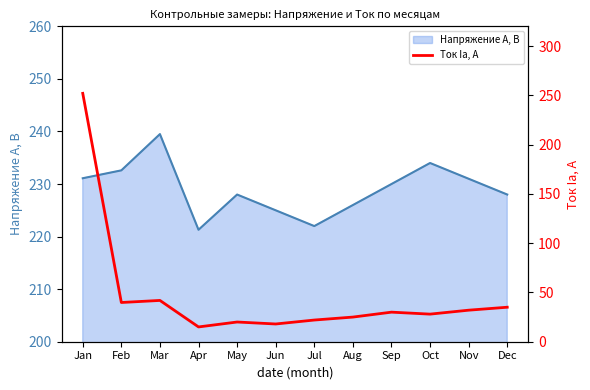

Reading right to left, what are all the values shown in this chart?

35.0	32.0	28.0	30.0	25.0	22.0	18.0	20.0	15.0	41.9	39.8	252.0